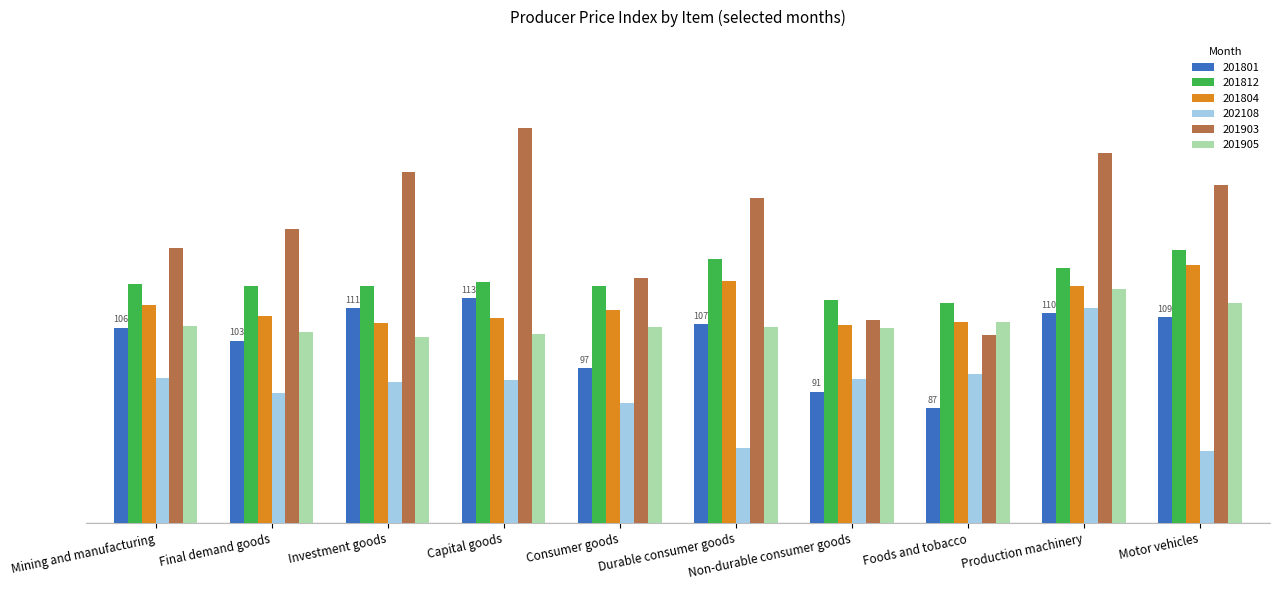

What is the label of the 5th bar from the left?

Consumer goods